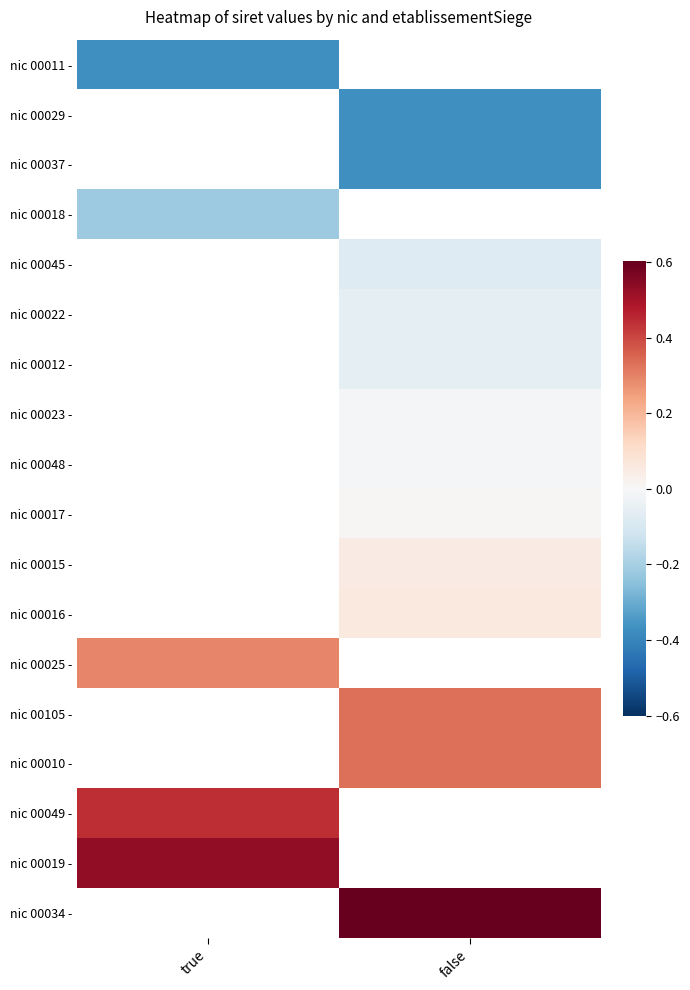

What is the minimum value shown in the chart?

-0.4